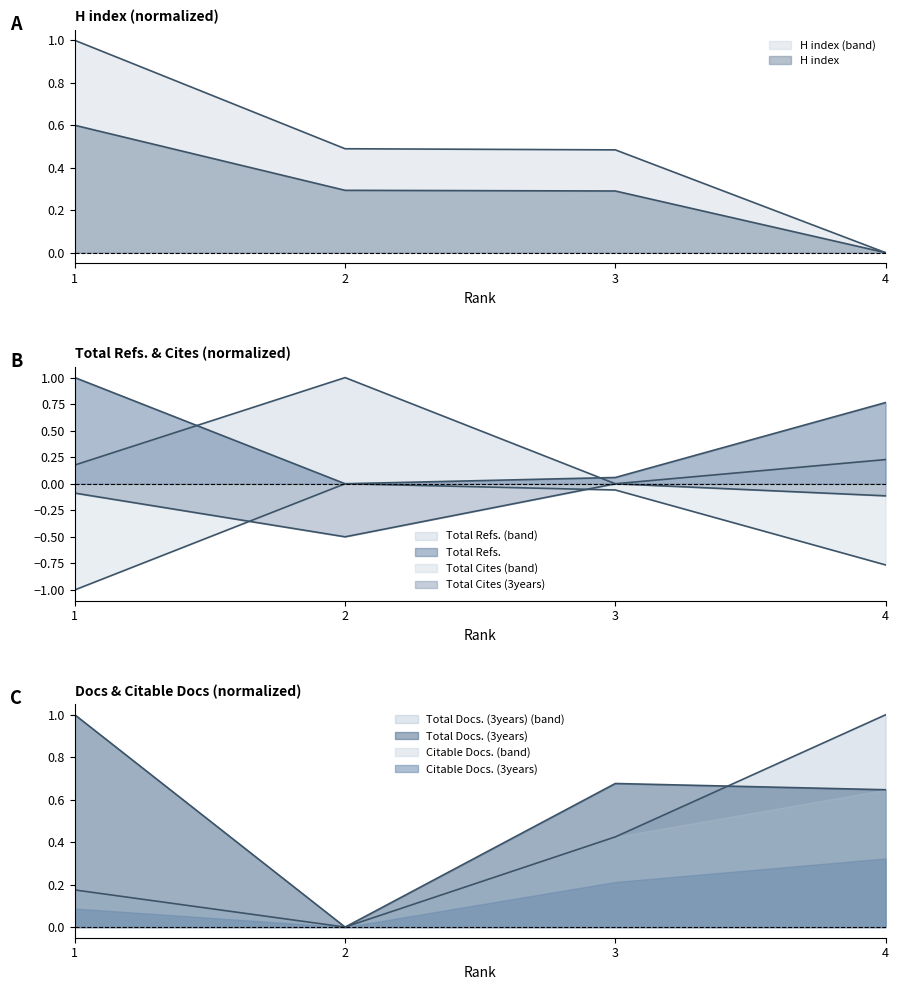

Where is the first local minimum for Total Cites (3years)?

2